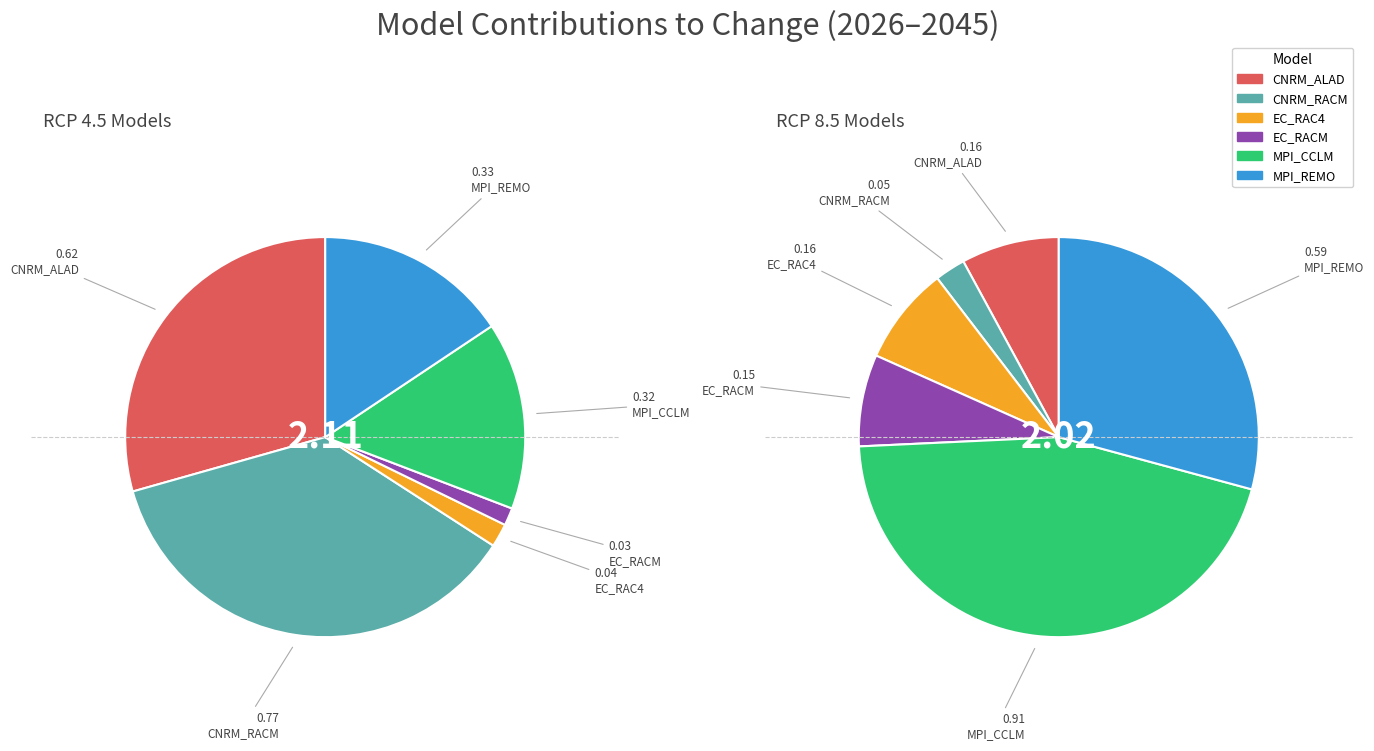

Which series has the widest spread of values?

RCP 8.5 models